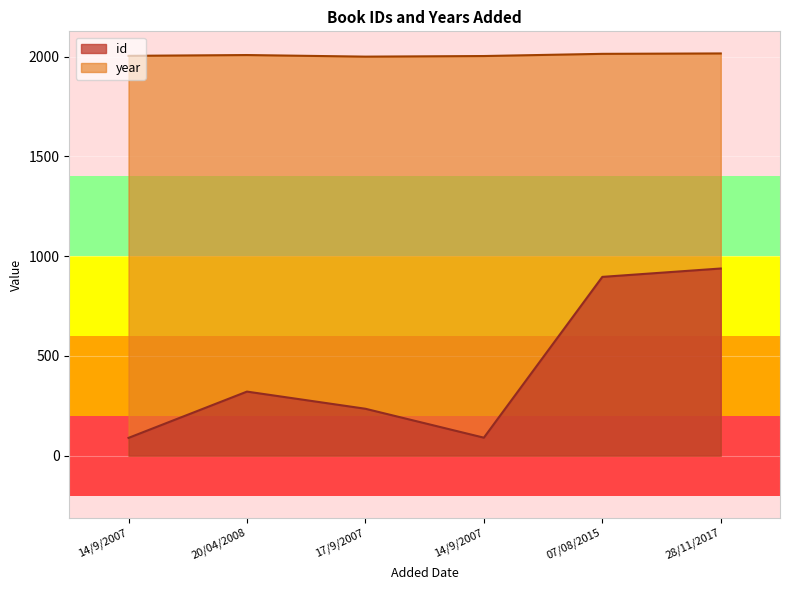

Reading left to right, transcribe all the data shown in this chart.

id: 14/9/2007=89	20/04/2008=321	17/9/2007=235	14/9/2007=90	07/08/2015=896	28/11/2017=938
year: 14/9/2007=2004	20/04/2008=2008	17/9/2007=2000	14/9/2007=2003	07/08/2015=2014	28/11/2017=2016